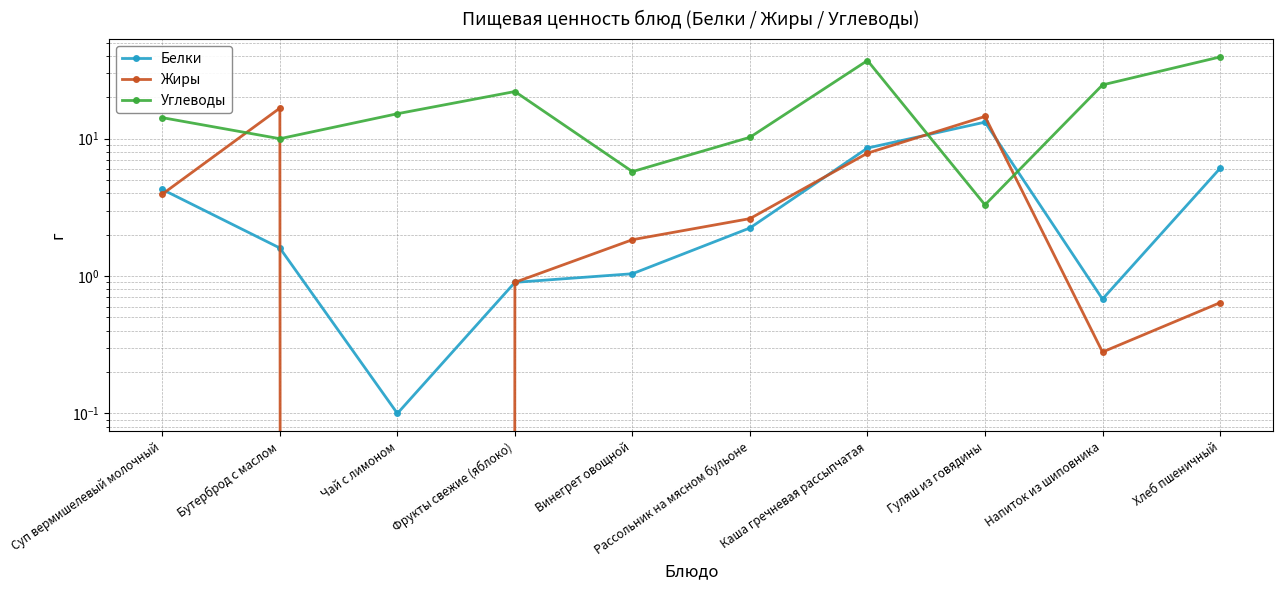

How many data points in Углеводы are above 15?

5